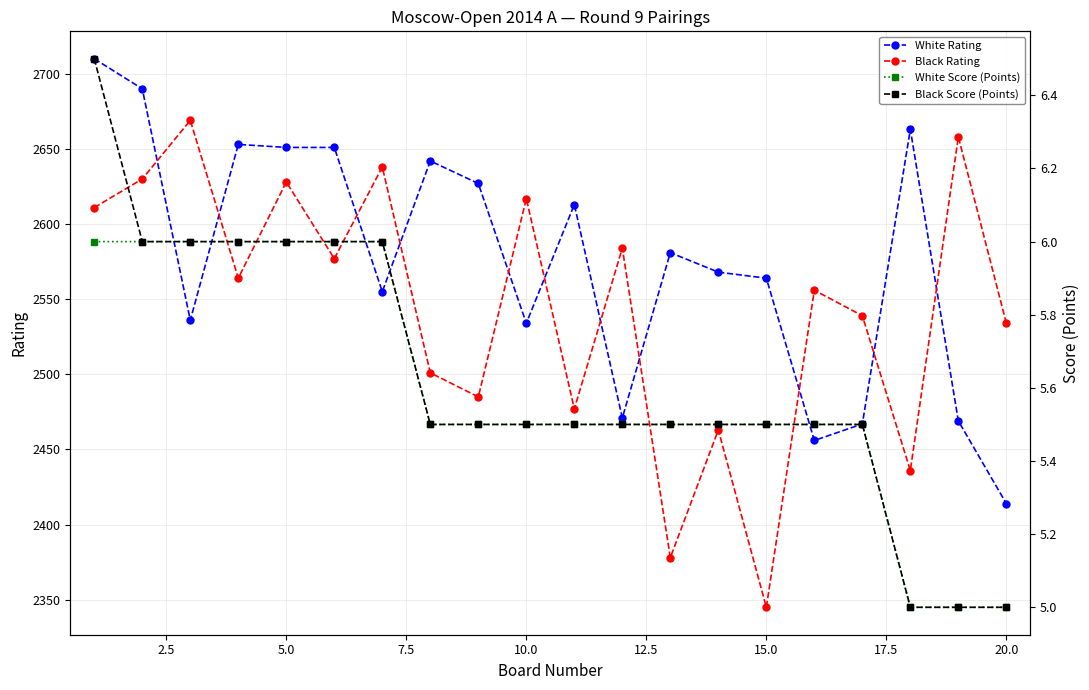

What is the lowest value of the White Score (Points) series?

5.0